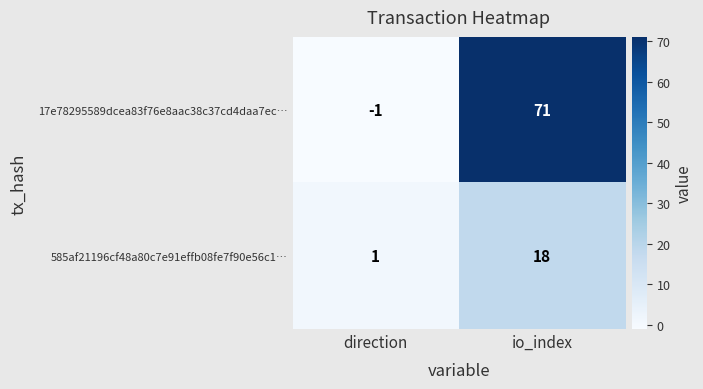

What is the spread (max minus min) of values at io_index?

53